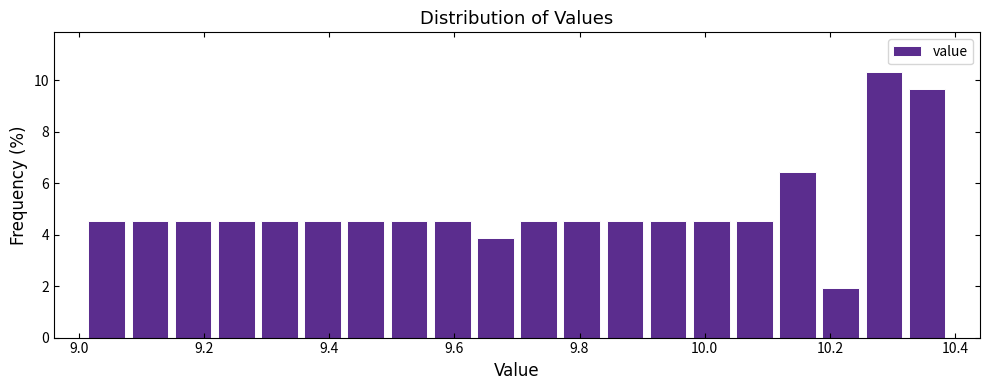

Around what value on the x-axis is the tallest bar? Give the approximate position of its centre, as read against the axis.

10.28